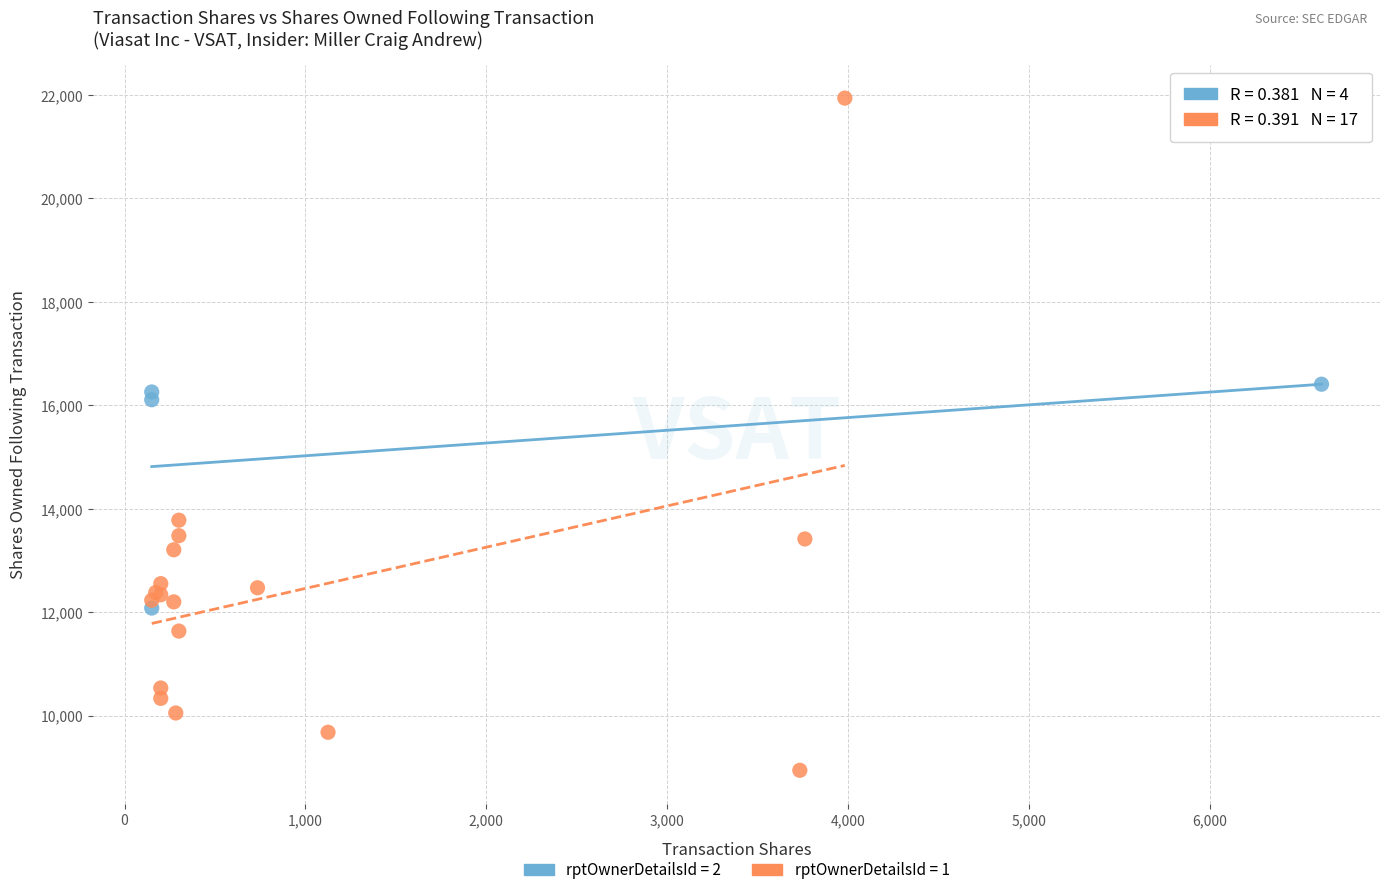

Which series contains the highest Y value?

rptOwnerDetailsId = 1